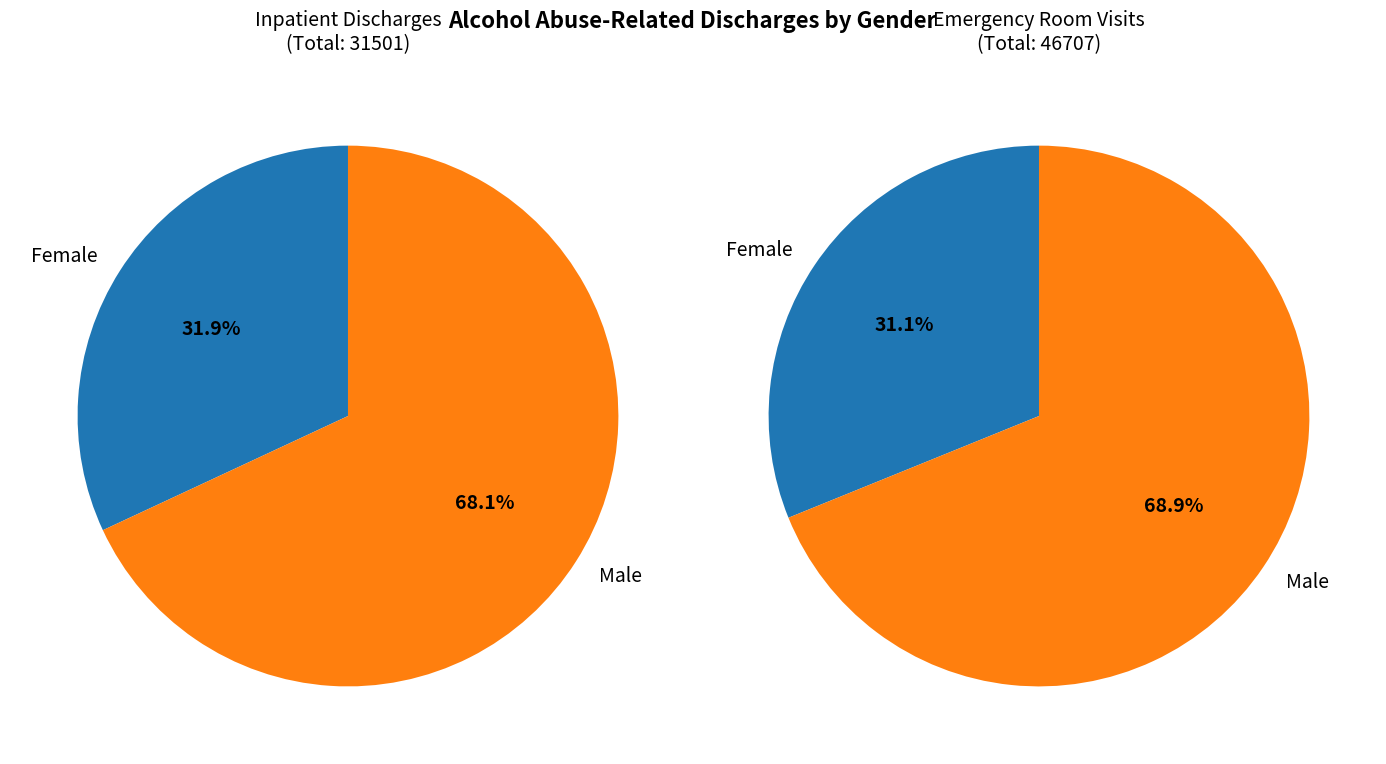

True or false: Male accounts for 78% of the total.

False